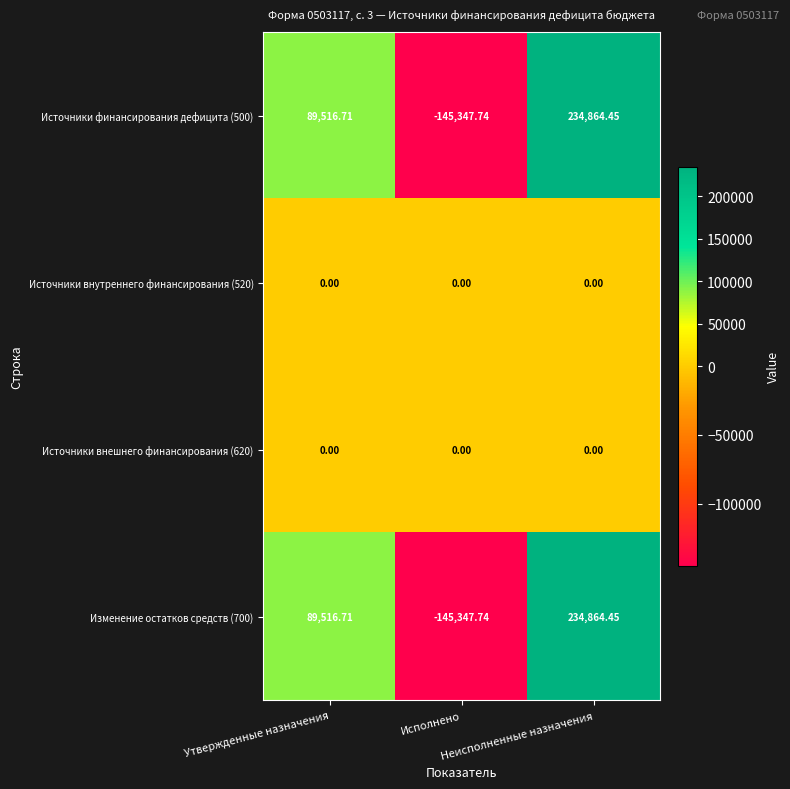

List the series in order of their peak value, highest first.

Источники финансирования дефицита (500), Изменение остатков средств (700), Источники внутреннего финансирования (520), Источники внешнего финансирования (620)